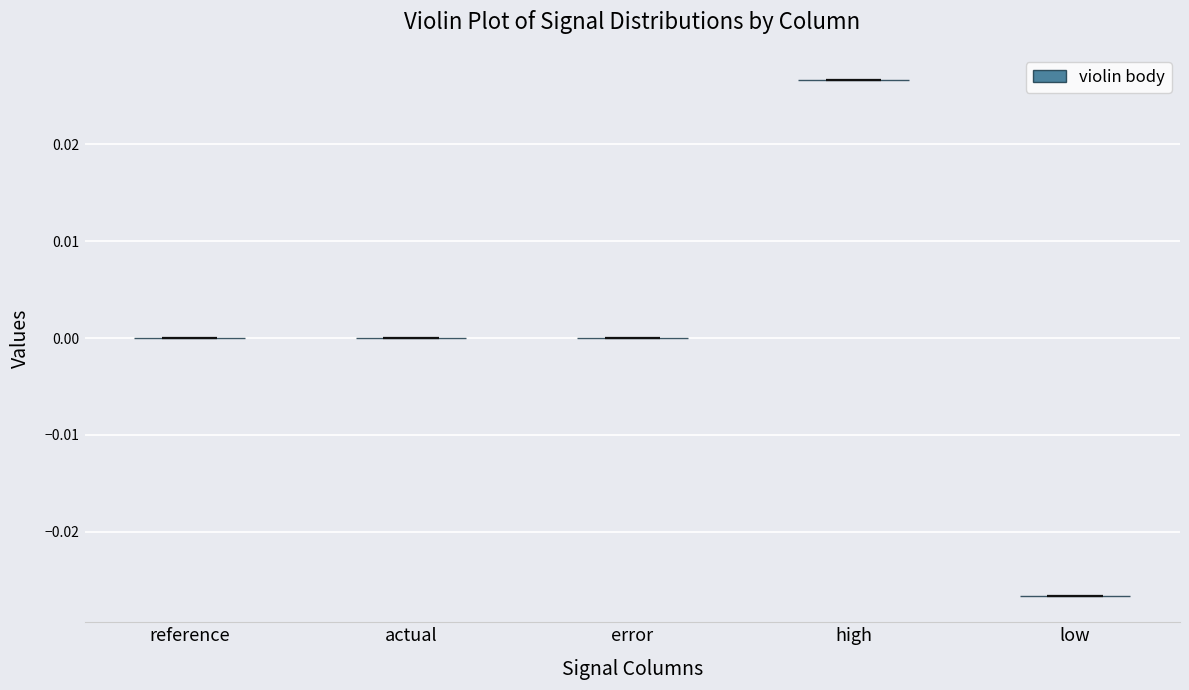

What is the lowest point the violin for low reaches on the y-axis? The values are not printed on the chart, so give them approximately, as read against the axis.

-0.027